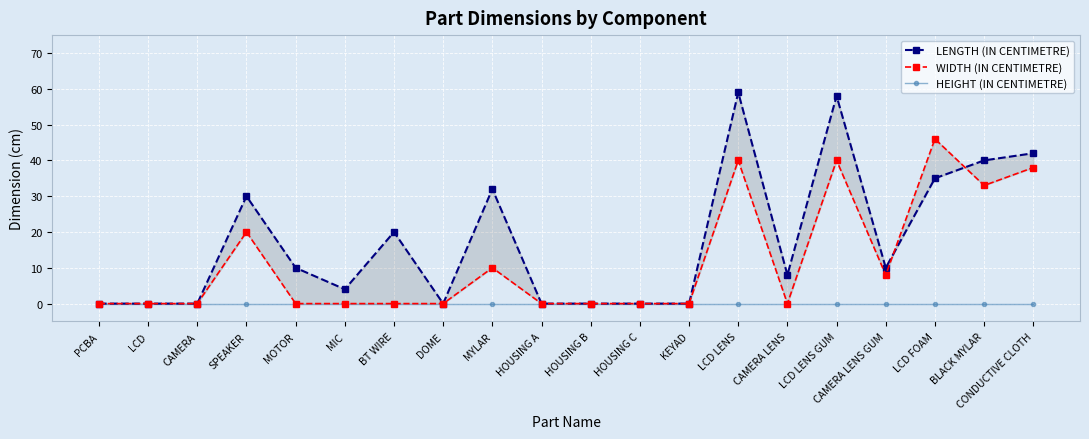

How many categories are shown in the chart?

20